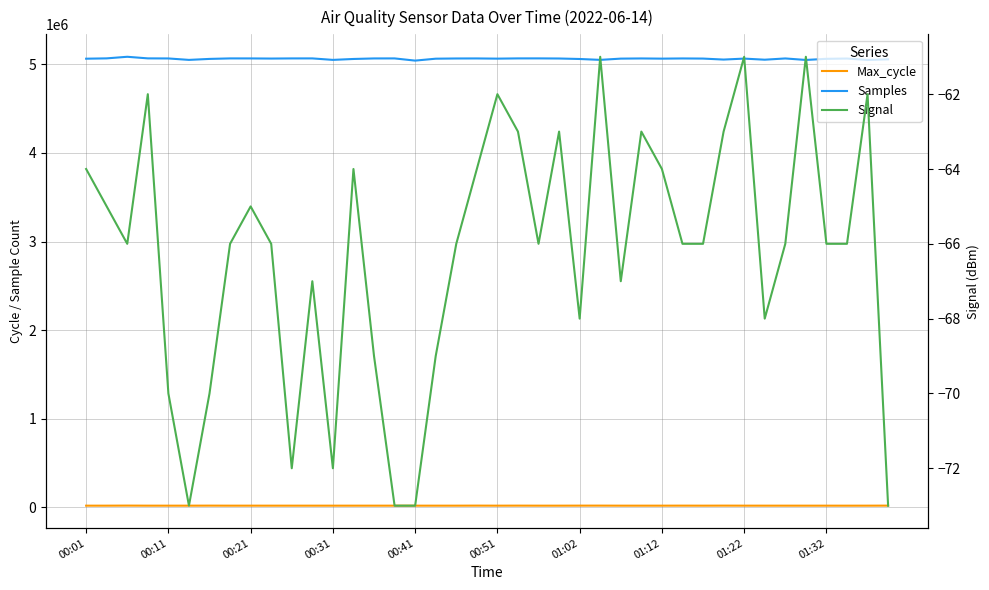

Between 15 and 21, which series saw the biggest shift?

Max_cycle